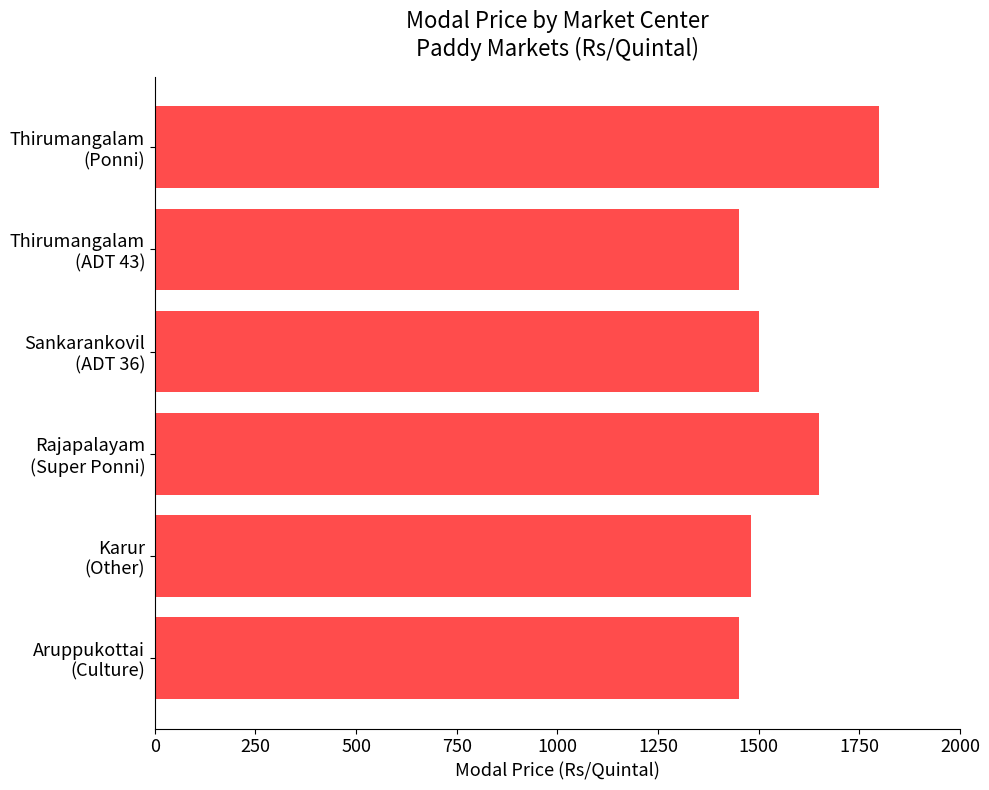

What is the average value?

1555